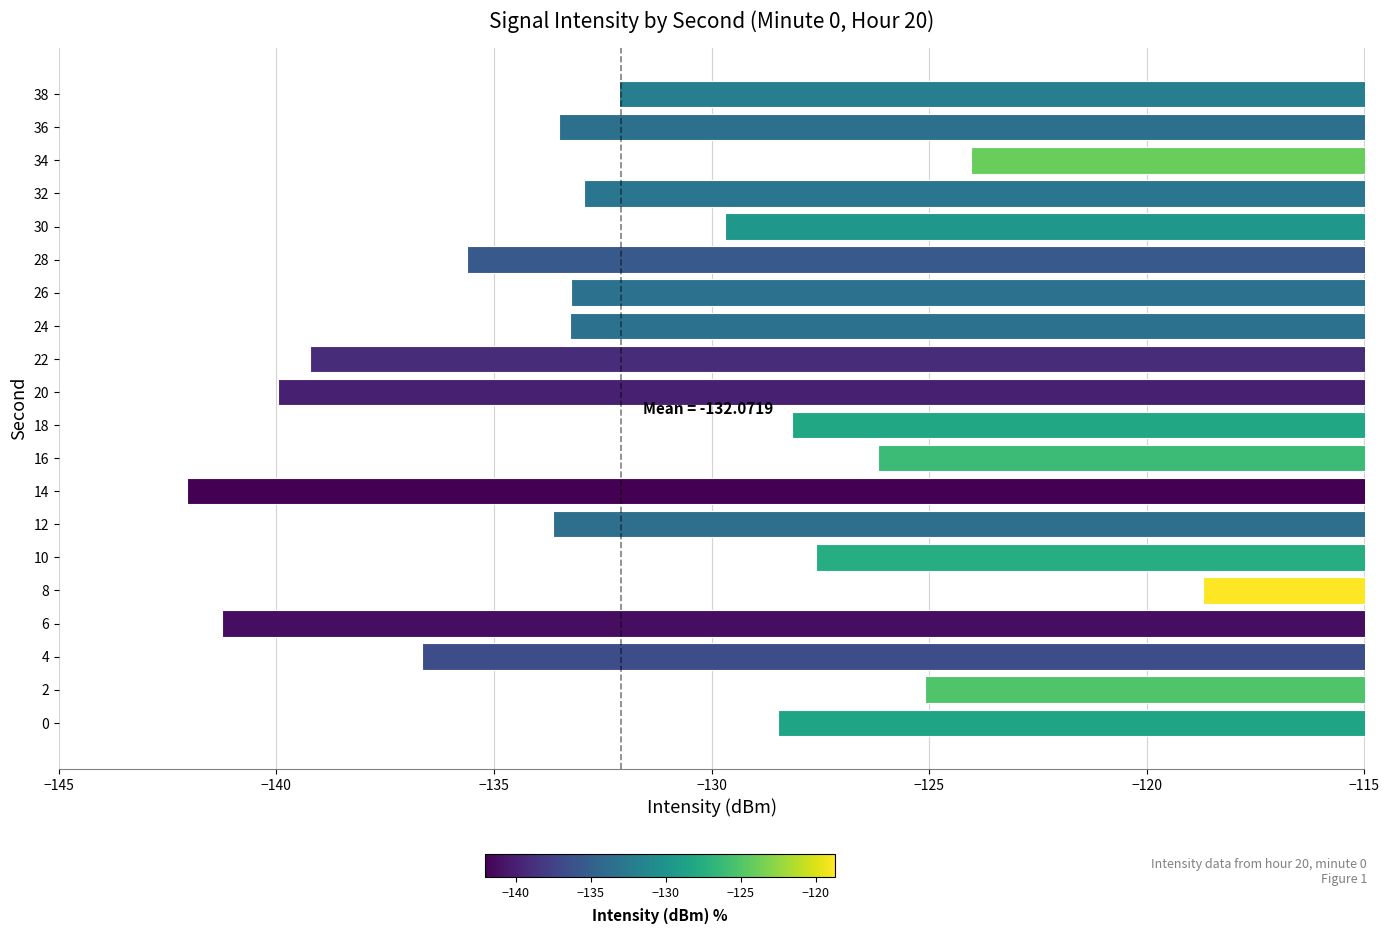

Where is the data nearest to the value -130?

30